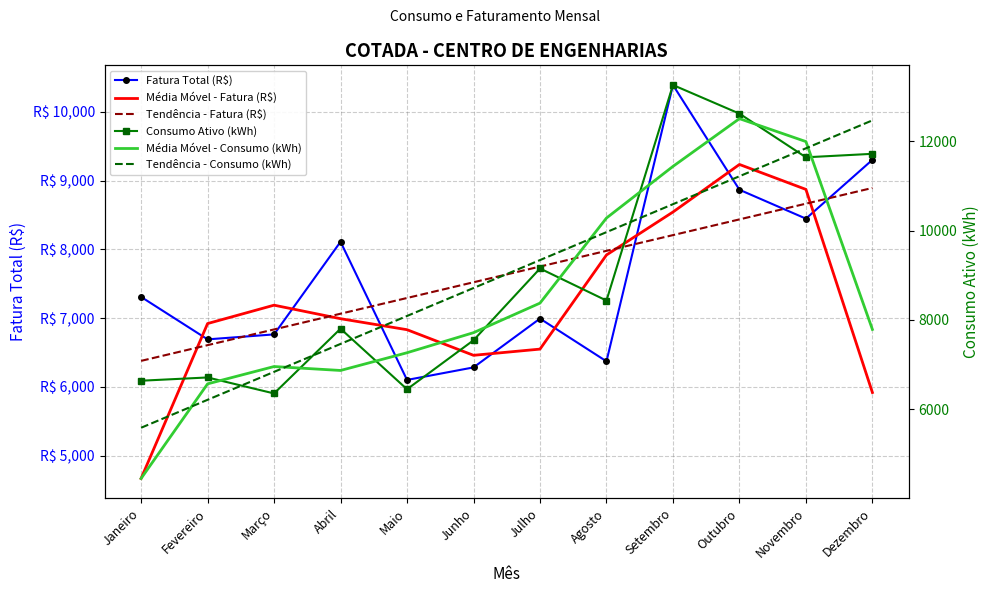

True or false: Consumo Ativo (kWh) and Fatura Total (R$) intersect in this chart.

True